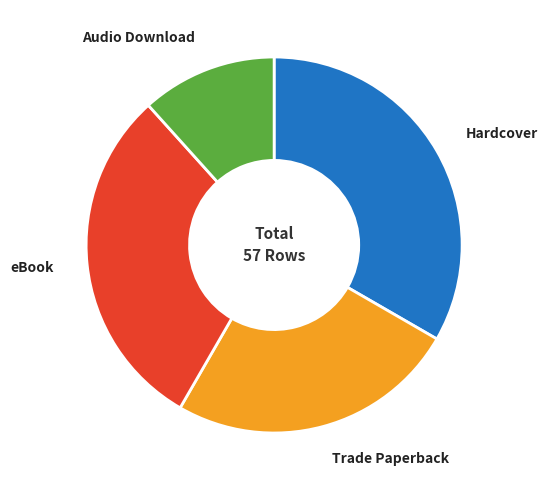

Does Trade Paperback account for over 50% of the chart?

No